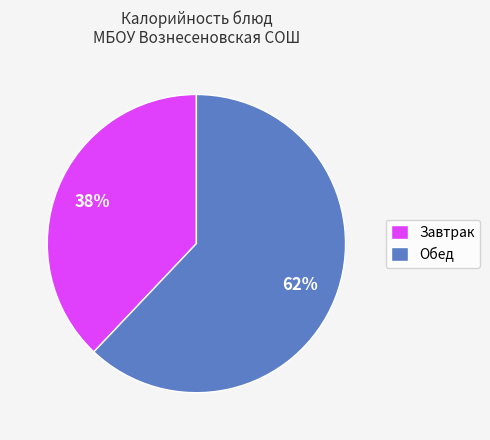

Does Завтрак account for over 50% of the chart?

No